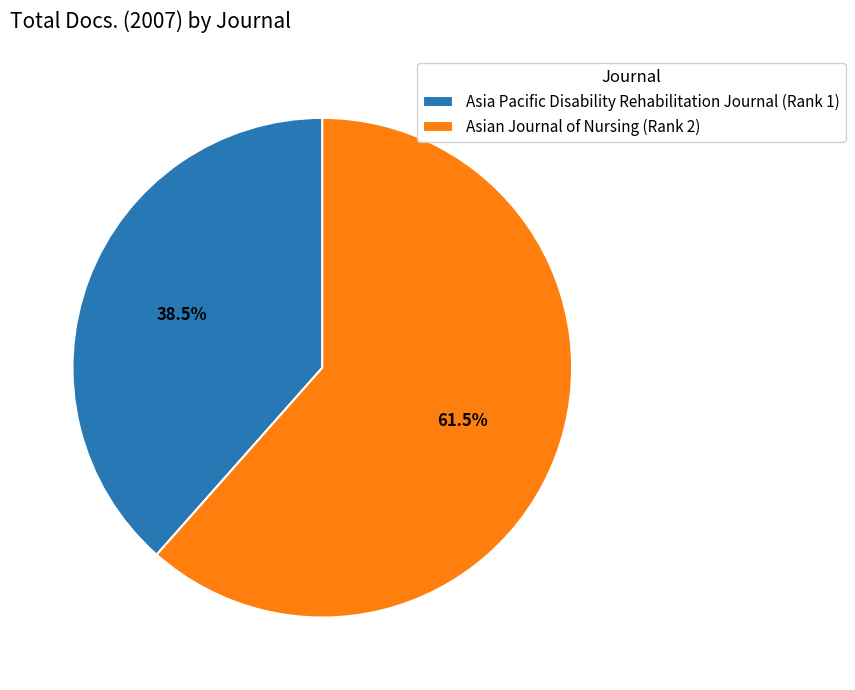

Between Asian Journal of Nursing (Rank 2) and Asia Pacific Disability Rehabilitation Journal (Rank 1), which is larger?

Asian Journal of Nursing (Rank 2)